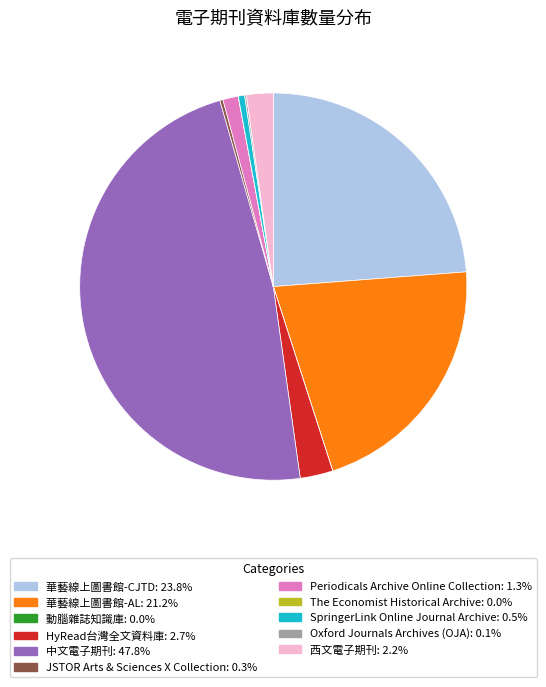

What is the largest slice in the pie chart?

中文電子期刊